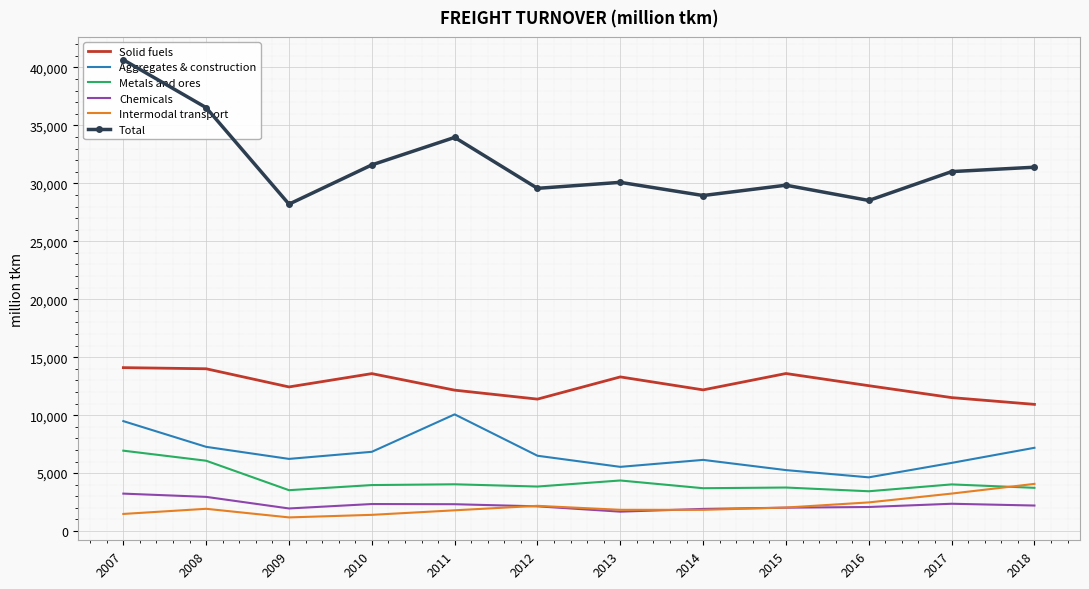

True or false: Aggregates & construction and Chemicals intersect in this chart.

False